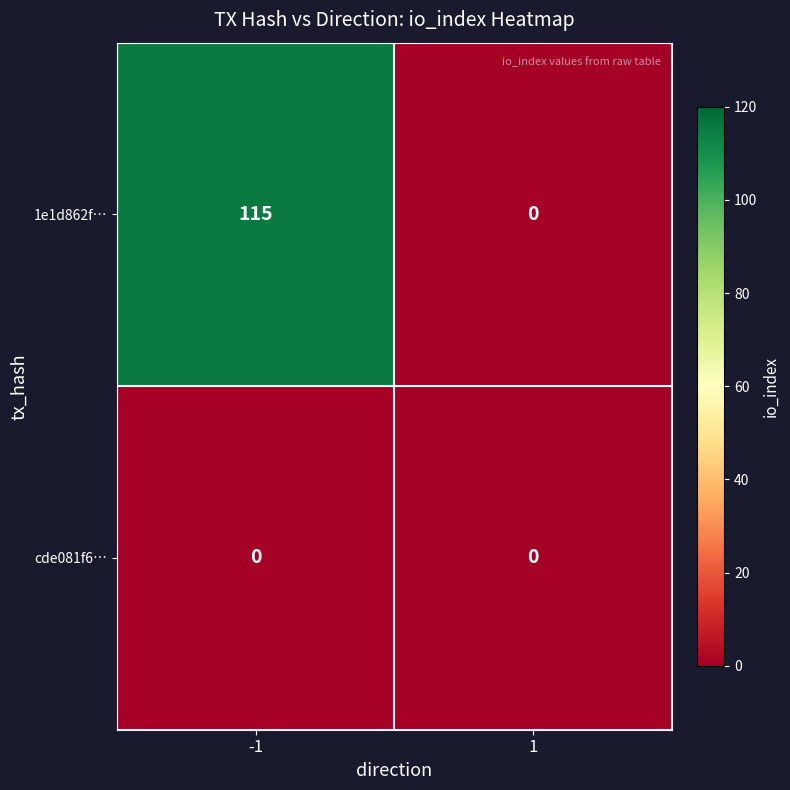

Reading left to right, what are all the values shown in this chart?

1e1d862f…: -1=115	1=0
cde081f6…: -1=0	1=0